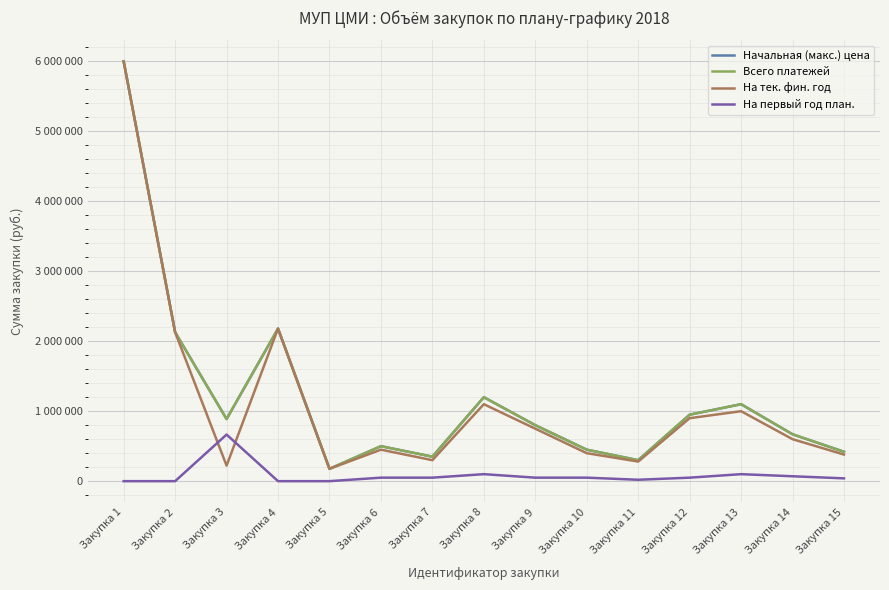

Does the chart display data point markers on the line(s)?

No